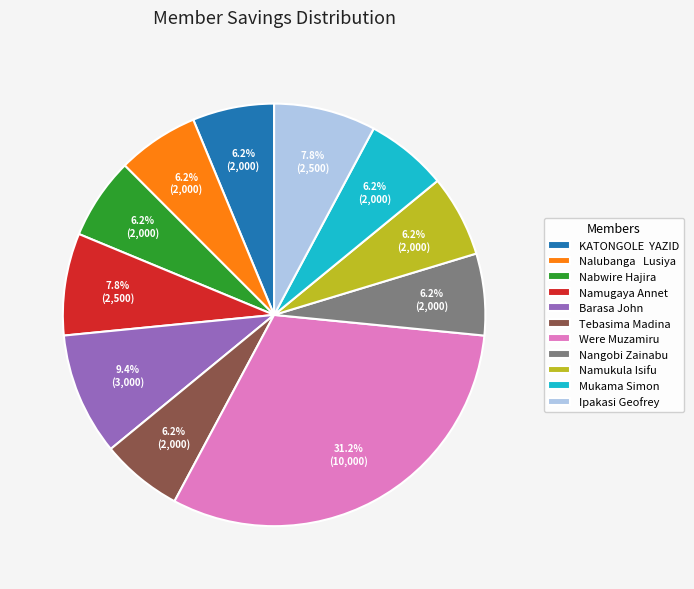

To the nearest percent, what portion does Namukula Isifu represent?

6%